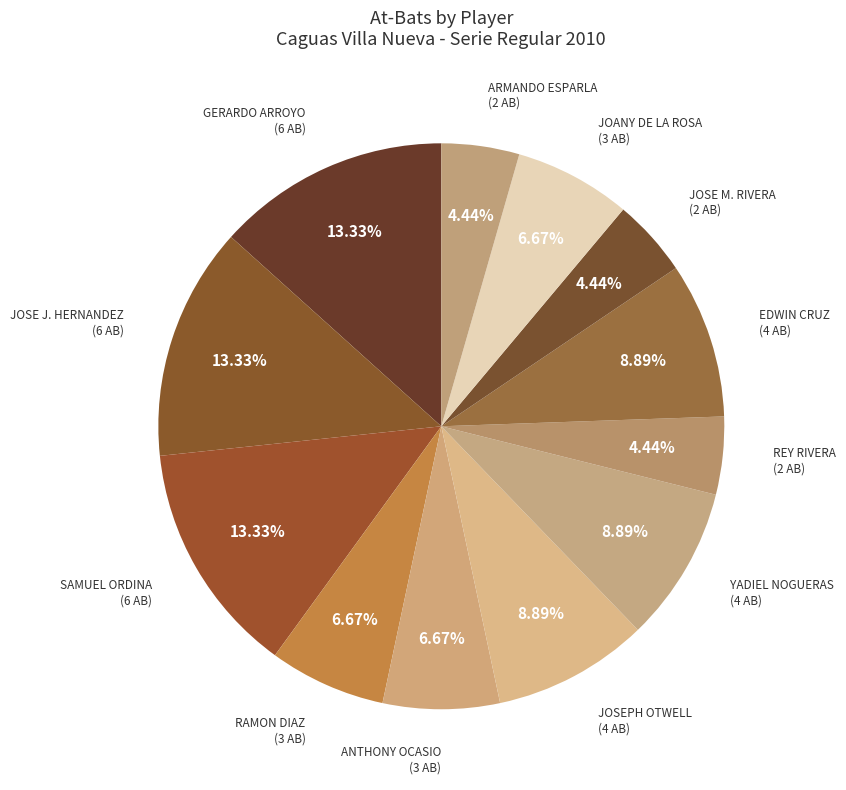

To the nearest percent, what is the difference between the largest and smallest slice percentages?

9%